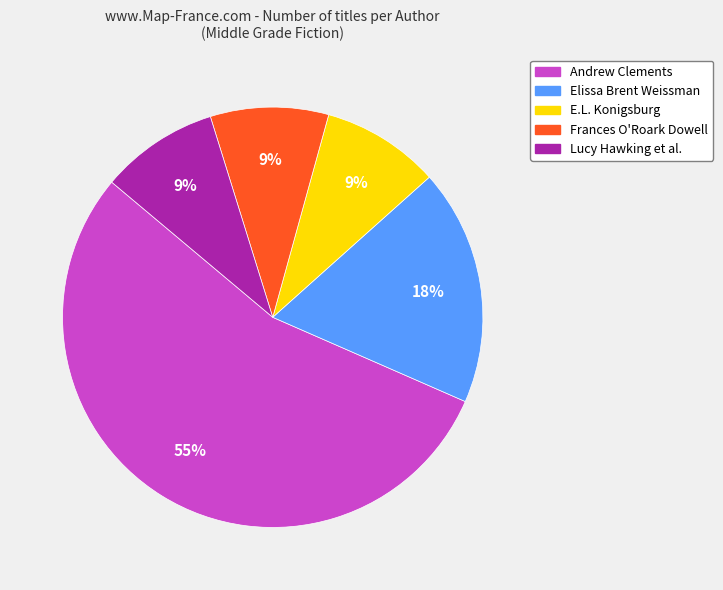

To the nearest percent, what is the average slice percentage?

20%